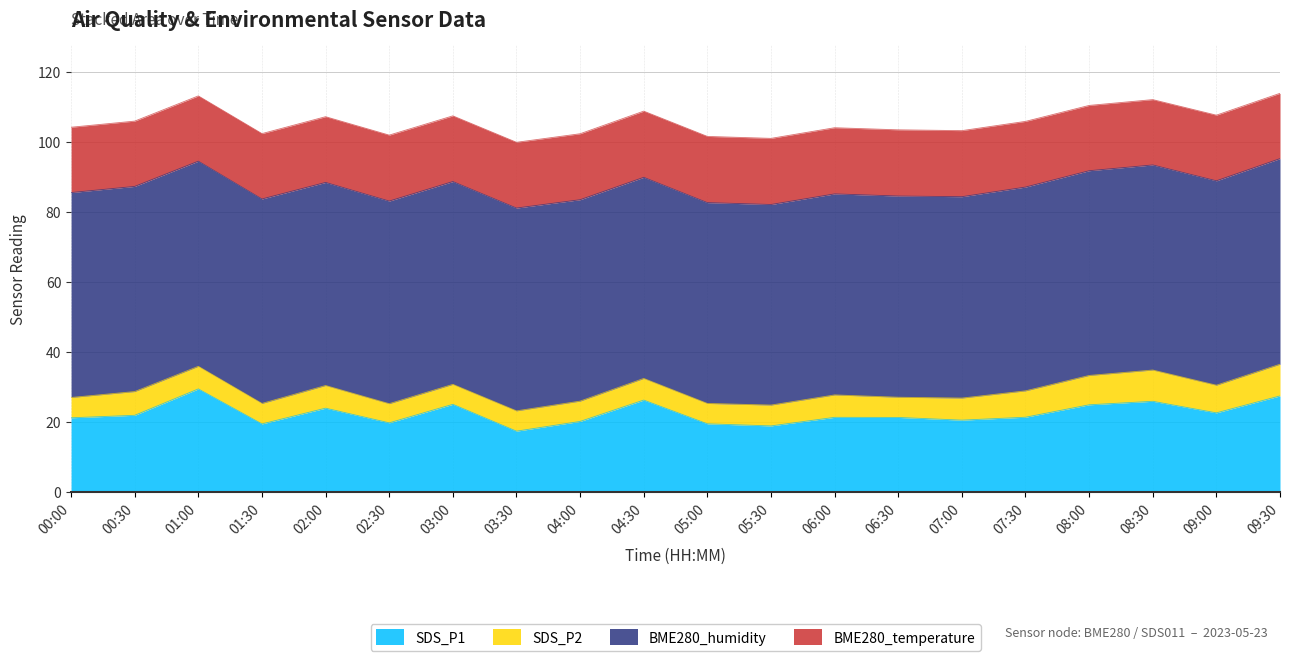

What is the label of the 17th point from the right?

01:30